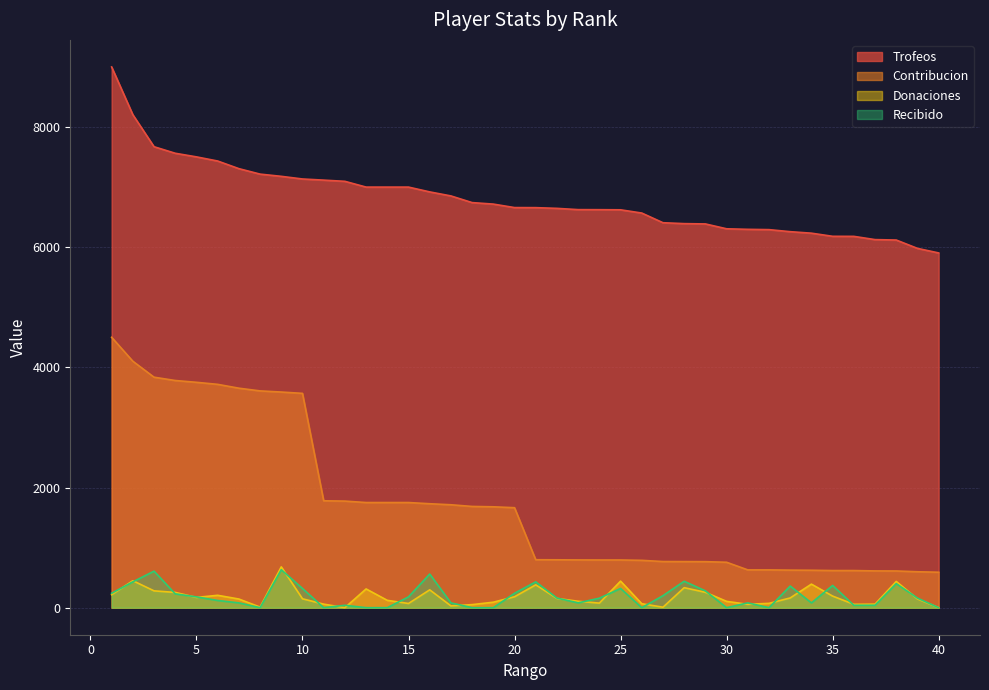

Reading left to right, list all the values displayed in this chart.

Trofeos: 1=9000	2=8205	3=7672	4=7563	5=7503	6=7434	7=7307	8=7216	9=7179	10=7135	11=7116	12=7096	13=7000	14=7000	15=7000	16=6920	17=6853	18=6742	19=6717	20=6659	21=6658	22=6646	23=6625	24=6624	25=6622	26=6568	27=6407	28=6392	29=6387	30=6306	31=6297	32=6292	33=6258	34=6233	35=6181	36=6180	37=6126	38=6119	39=5980	40=5904
Contribucion: 1=4500	2=4102	3=3836	4=3781	5=3751	6=3717	7=3653	8=3608	9=3589	10=3567	11=1779	12=1774	13=1750	14=1750	15=1750	16=1730	17=1713	18=1685	19=1679	20=1664	21=798	22=797	23=795	24=794	25=794	26=788	27=768	28=767	29=766	30=756	31=629	32=629	33=625	34=623	35=618	36=618	37=612	38=611	39=598	40=590
Donaciones: 1=216	2=449	3=280	4=254	5=171	6=206	7=144	8=10	9=679	10=148	11=59	12=0	13=312	14=122	15=70	16=297	17=30	18=51	19=91	20=182	21=380	22=154	23=107	24=76	25=442	26=66	27=8	28=333	29=256	30=105	31=56	32=72	33=162	34=392	35=193	36=56	37=59	38=437	39=146	40=0
Recibido: 1=240	2=430	3=608	4=230	5=180	6=120	7=80	8=0	9=632	10=320	11=0	12=40	13=0	14=0	15=180	16=560	17=80	18=0	19=0	20=240	21=430	22=160	23=80	24=158	25=320	26=0	27=200	28=440	29=280	30=0	31=80	32=0	33=360	34=80	35=370	36=40	37=40	38=400	39=160	40=0